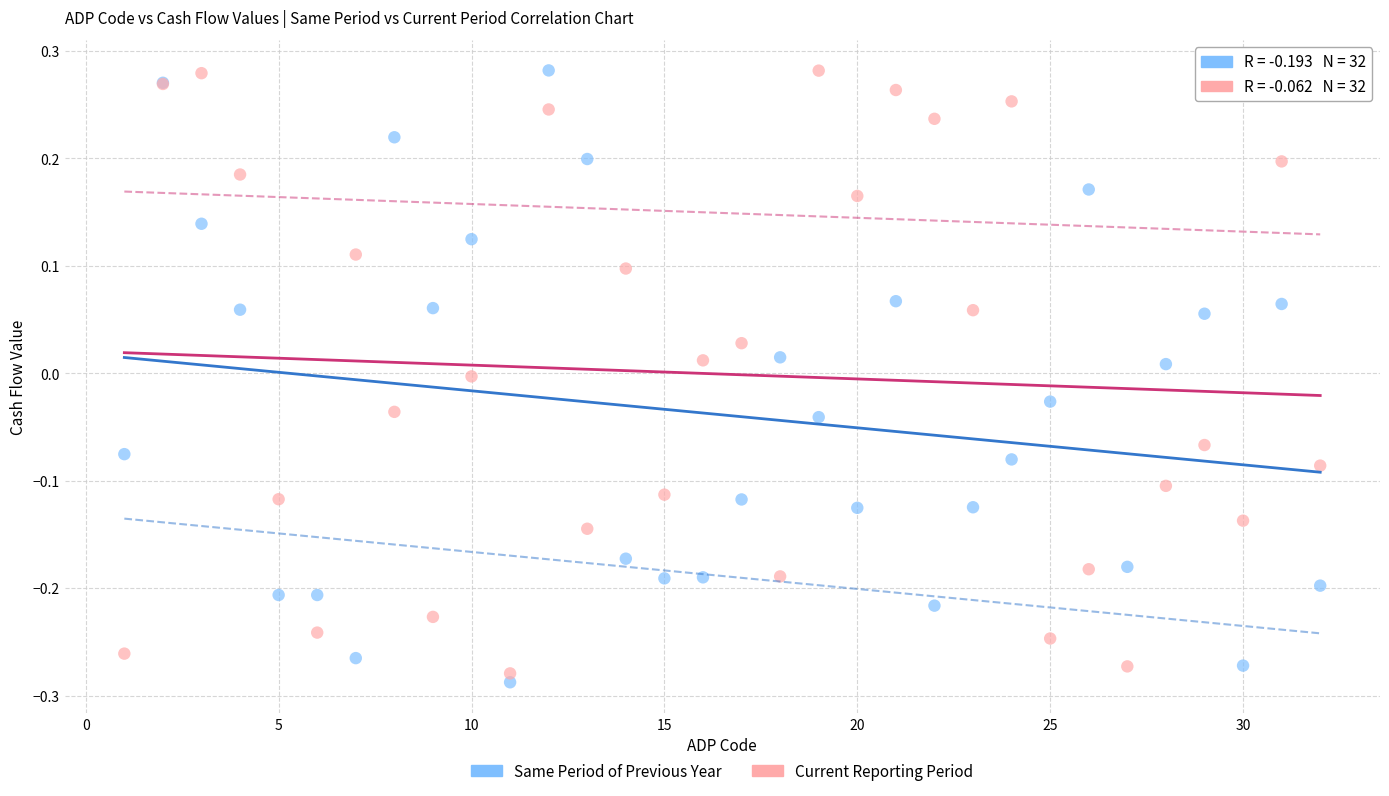

Which series contains the lowest Y value?

Same Period of Previous Year